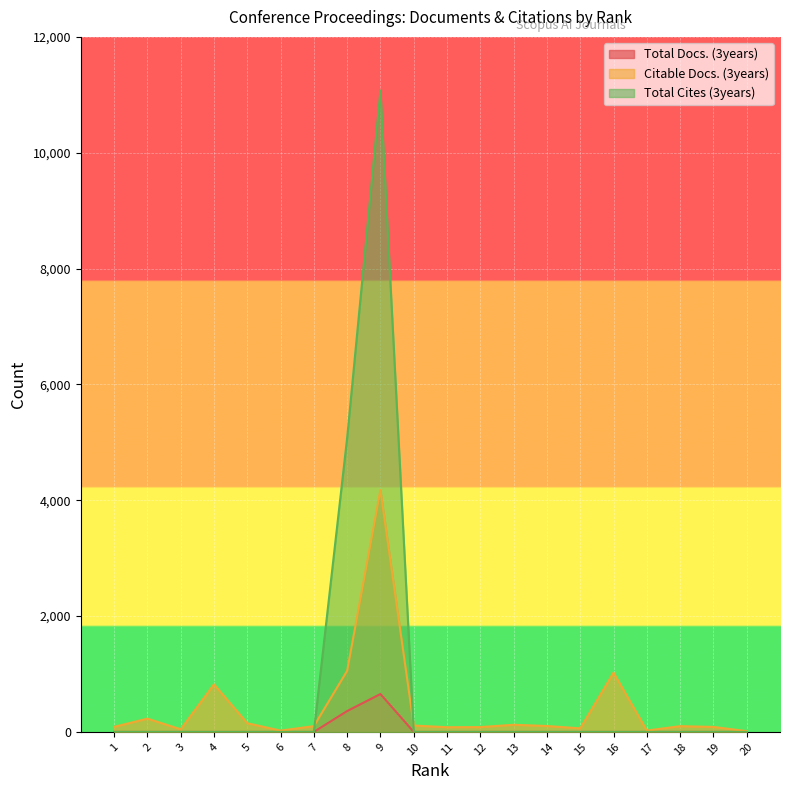

How many values in Total Docs. (3years) are above zero?

2